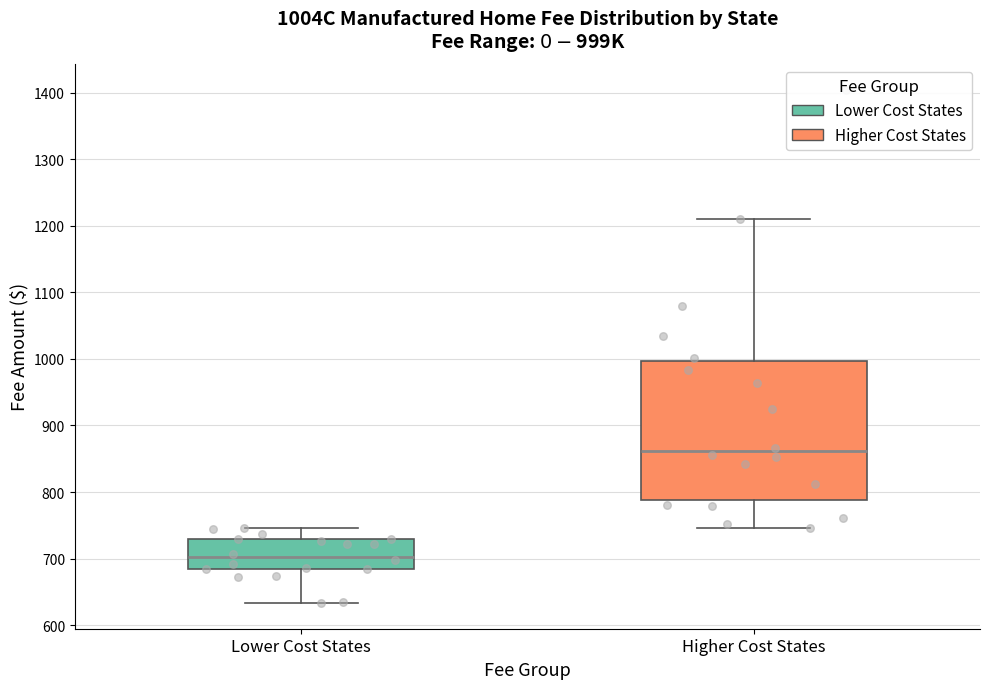

Which box is the tallest, from its lower edge to its upper edge?

Higher Cost States